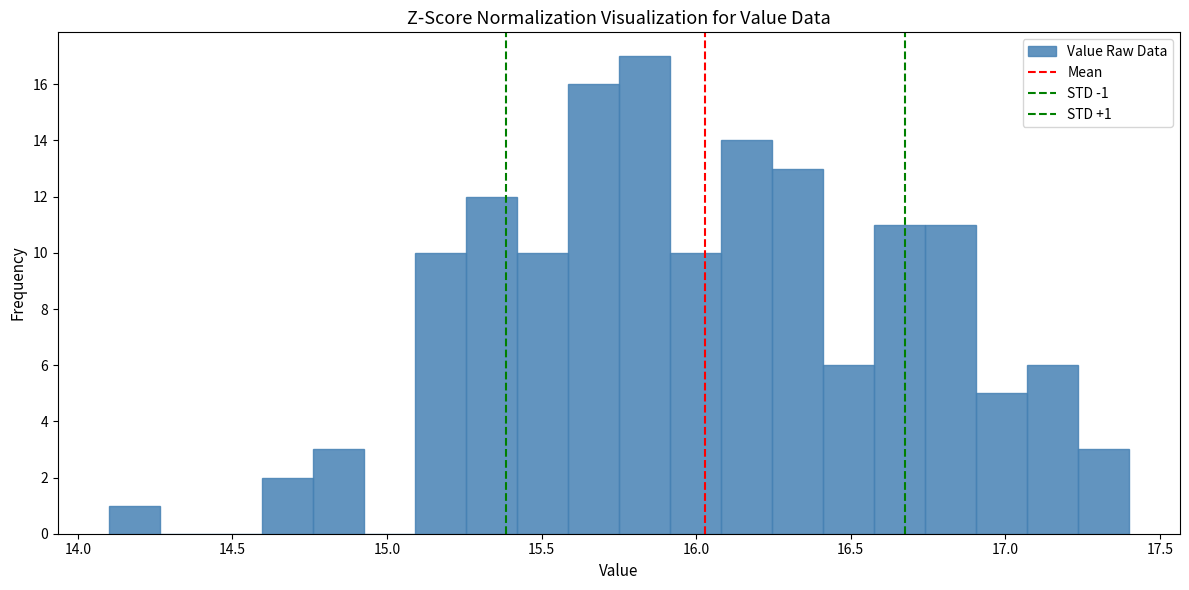

Around what value on the x-axis is the tallest bar? Give the approximate position of its centre, as read against the axis.

15.85